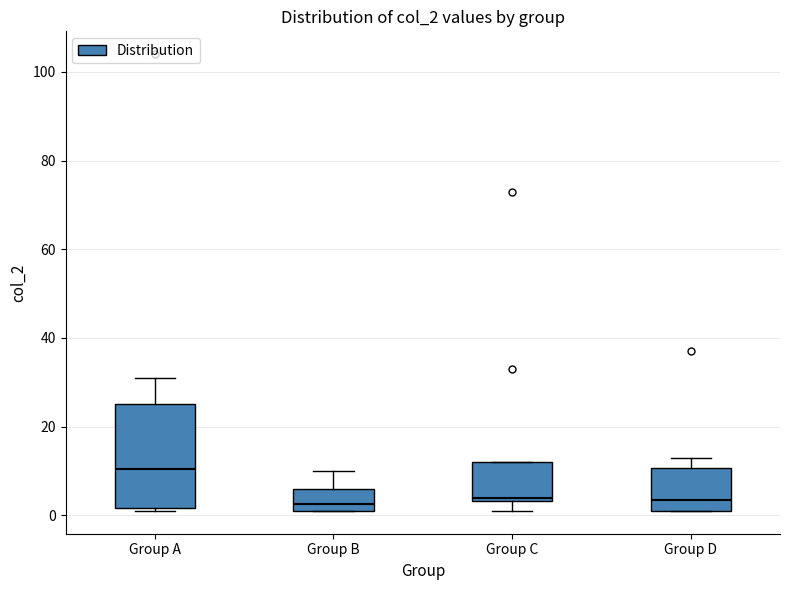

Reading left to right, read every box against the y-axis: the position of its median line, the range the box covers, and the ends of its whiskers. The values are not printed on the chart, so give them approximately, as read against the axis.

Group A: median 10, box 2 to 26, whiskers 2 (just below the box's lower edge) to 32
Group B: median 2 (just above the box's lower edge), box 2 to 6, whiskers 2 to 10
Group C: median 4 (just above the box's lower edge), box 4 to 12, whiskers 2 to 12
Group D: median 4, box 2 to 10, whiskers 2 to 14